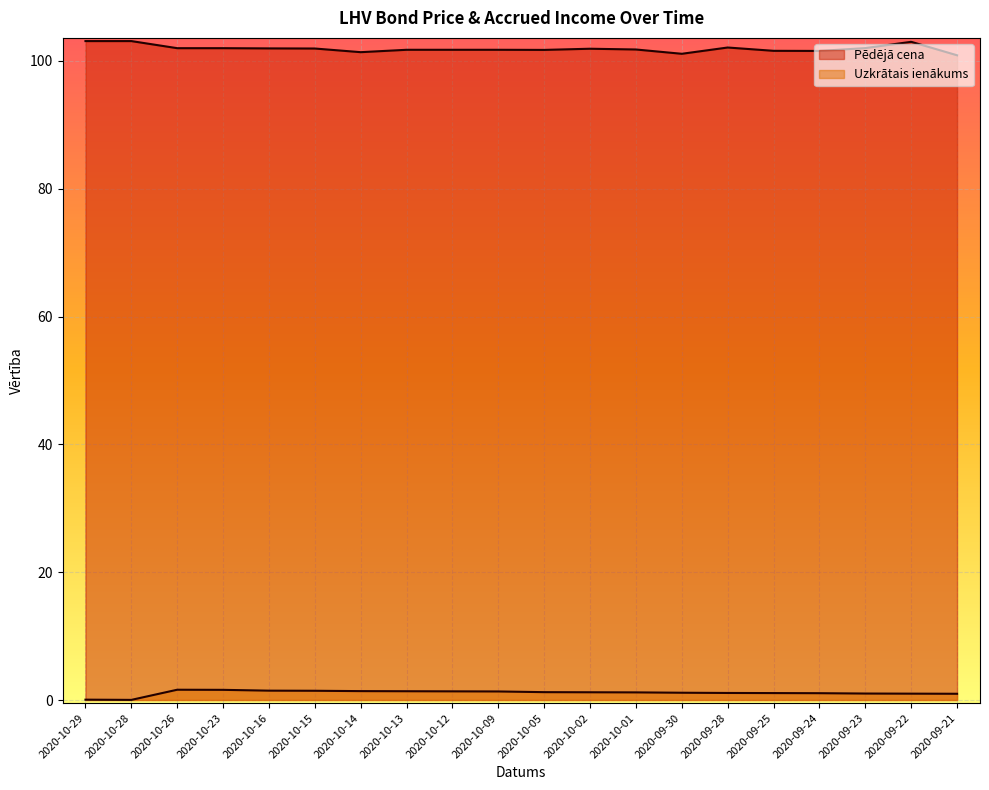

At which category does Pēdējā cena reach its first local peak?

2020-10-02